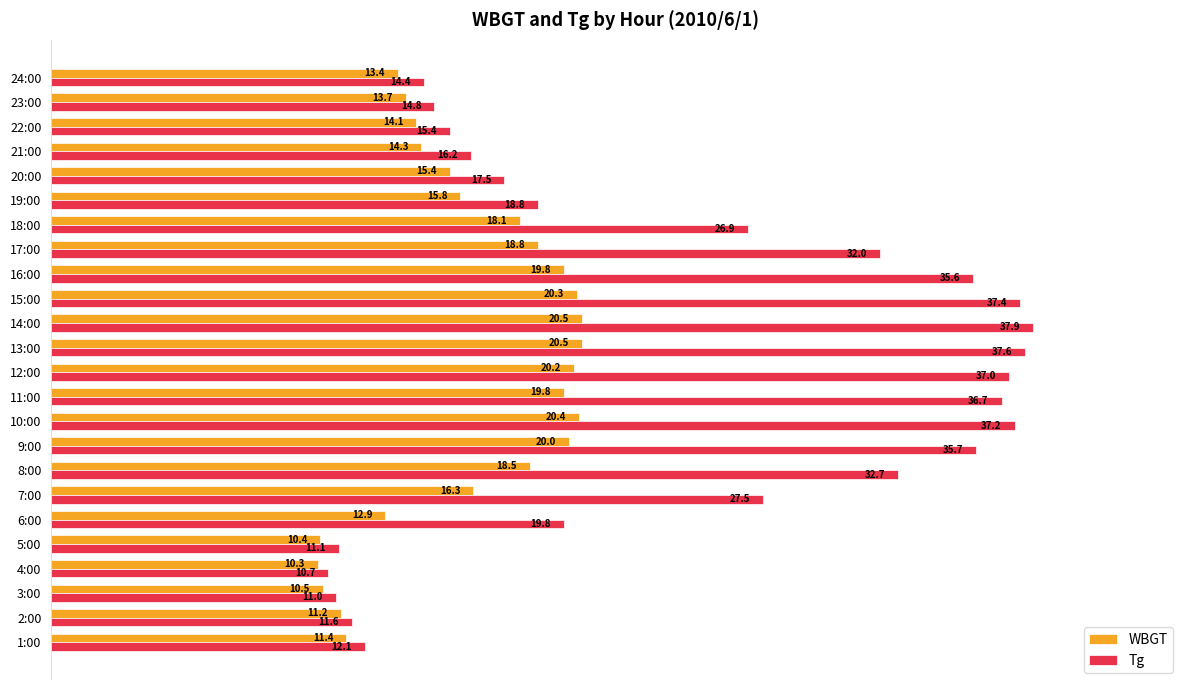

What is the maximum value for Tg?

37.9